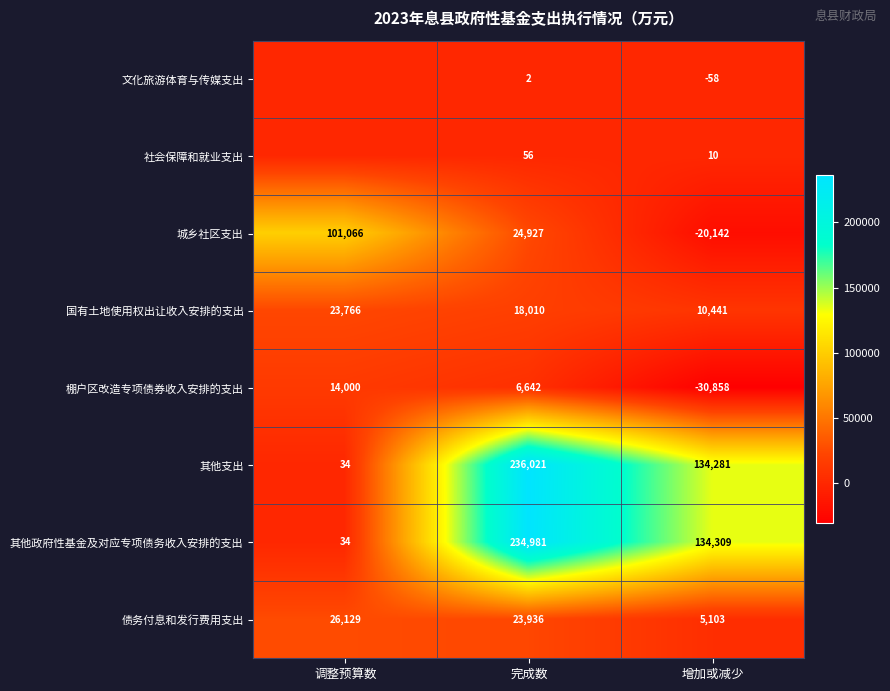

What is the difference between the 文化旅游体育与传媒支出 values at 完成数 and 增加或减少?

60